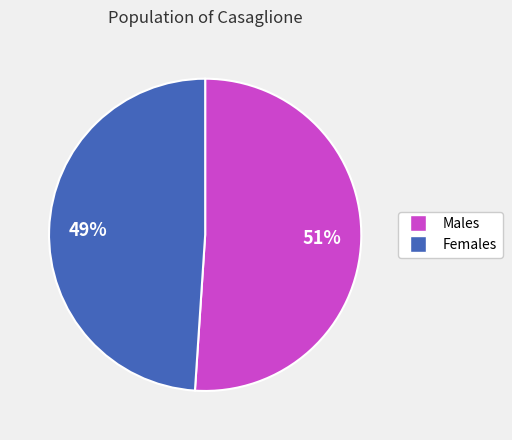

To the nearest percent, what is the average slice percentage?

50%